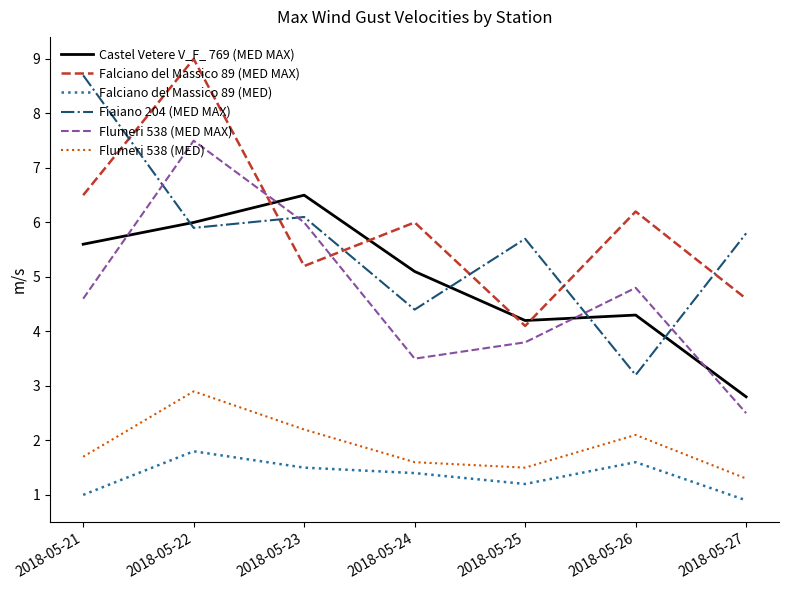

Where is the first local maximum for Falciano del Massico 89 (MED)?

2018-05-22